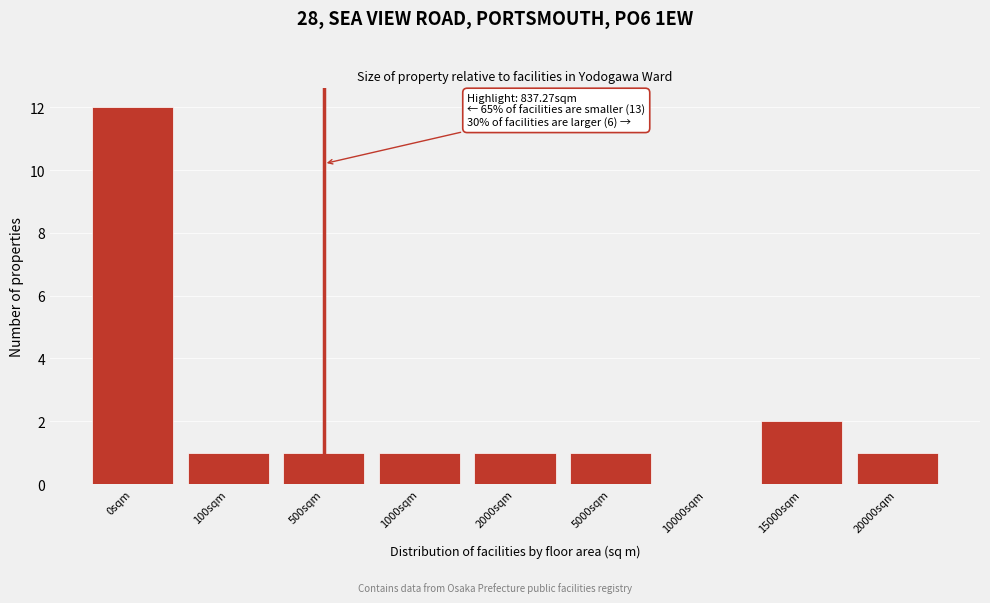

Reading left to right, list all the values displayed in this chart.

0sqm=12	100sqm=1	500sqm=1	1000sqm=1	2000sqm=1	5000sqm=1	10000sqm=0	15000sqm=2	20000sqm=1